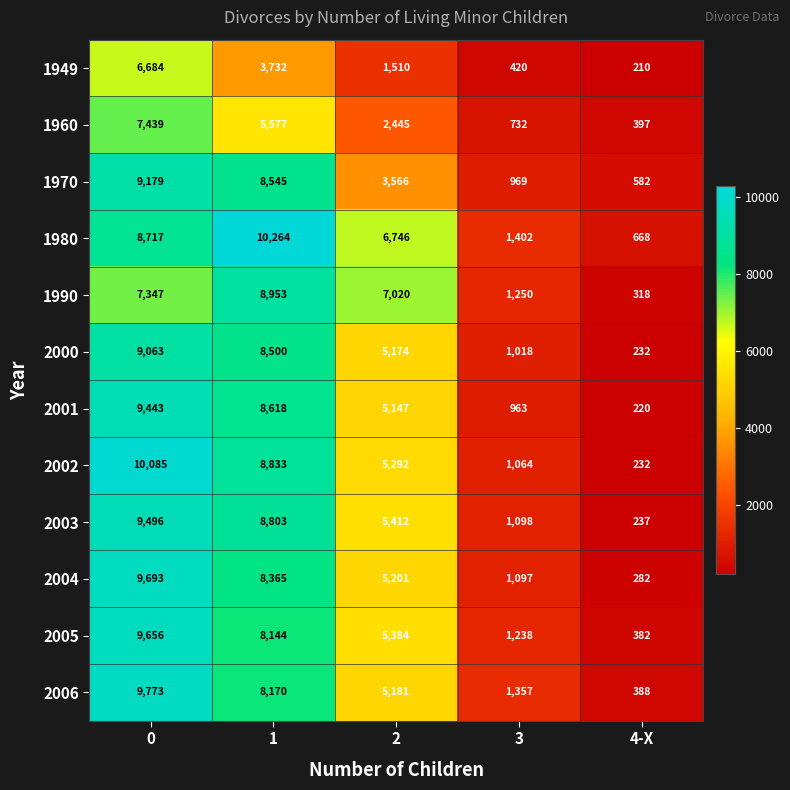

Is it true that 2001 equals 1577 at 3?

False